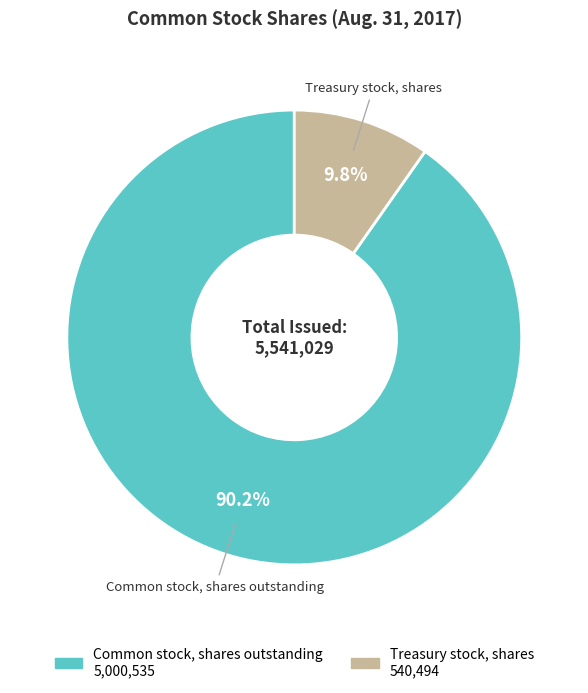

What percentage is the Common stock, shares outstanding slice, to the nearest percent?

90%